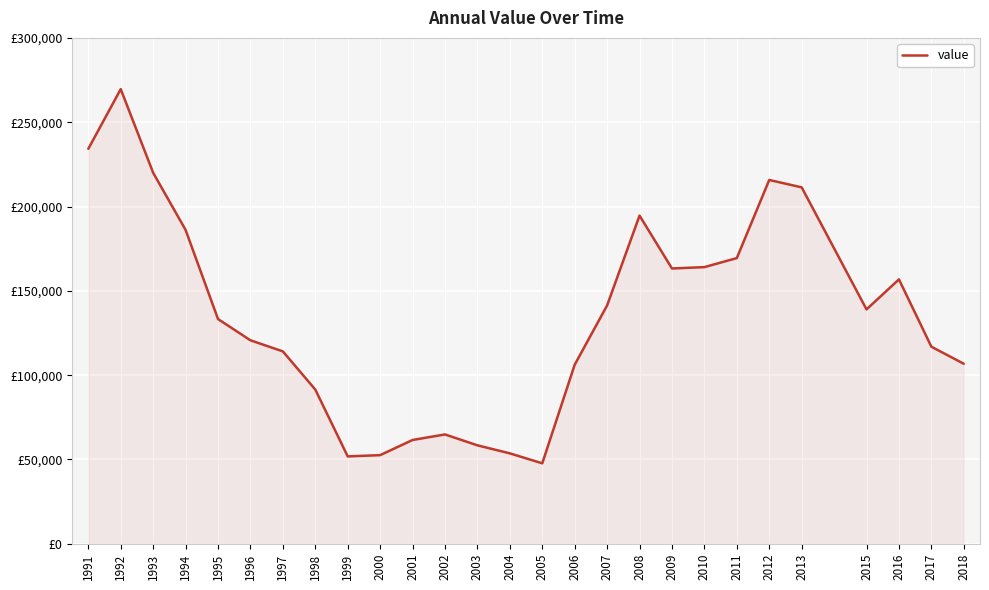

What is the ratio of the value at 2005 to the value at 1993?

0.2